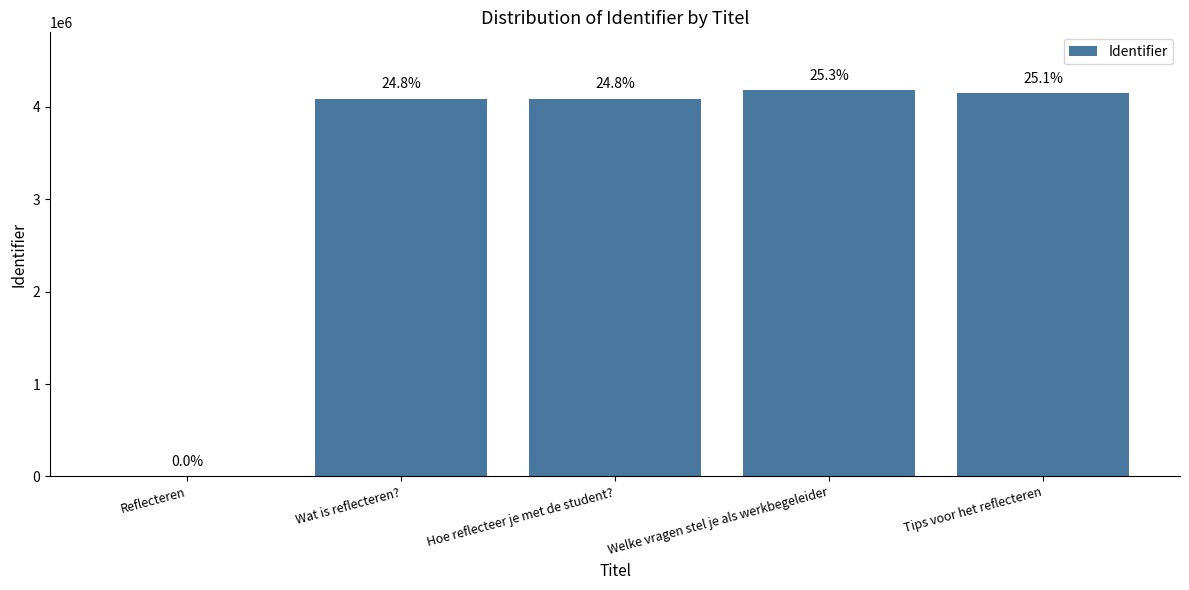

How many data points are above 4088059?

2